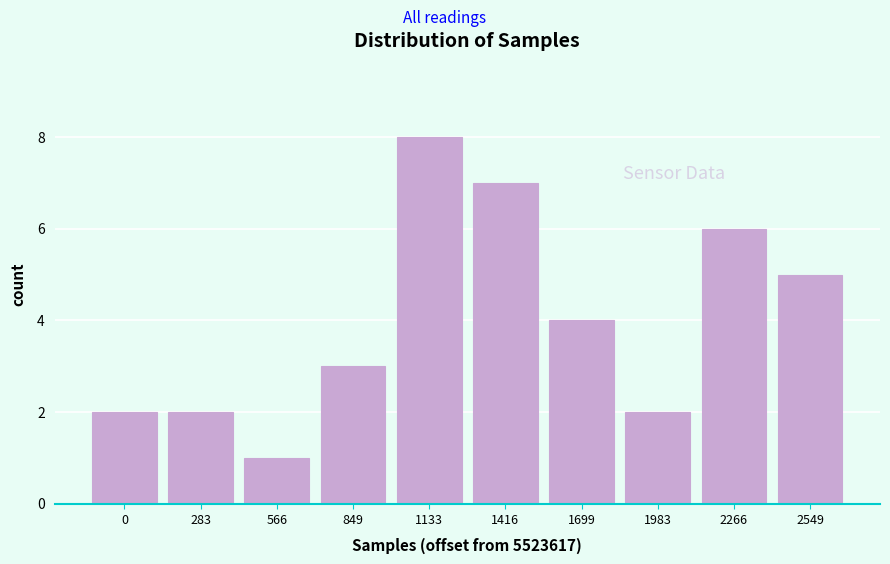

Reading left to right, transcribe all the data shown in this chart.

2	2	1	3	8	7	4	2	6	5